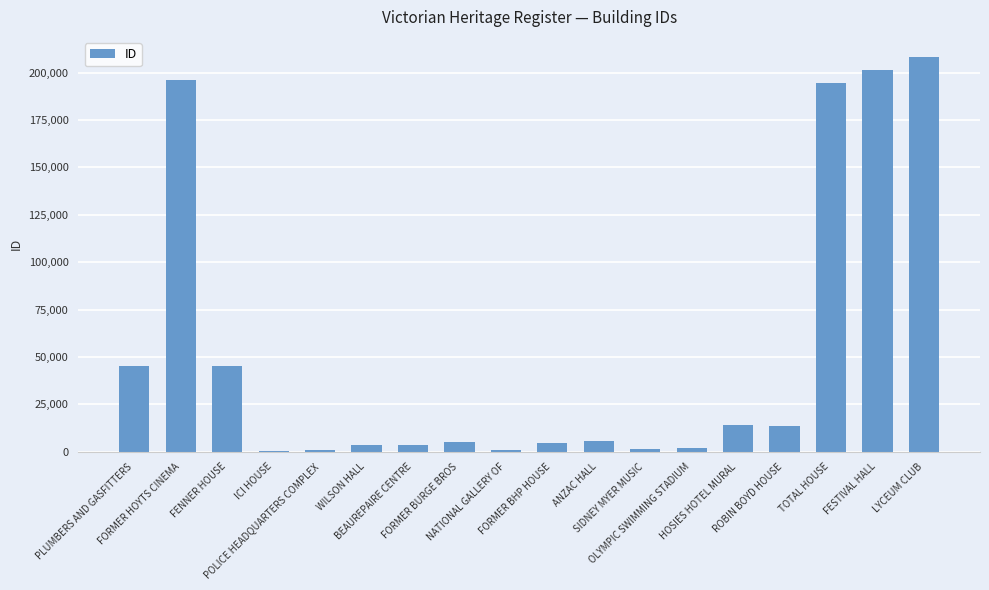

What is the maximum value shown in the chart?

208380